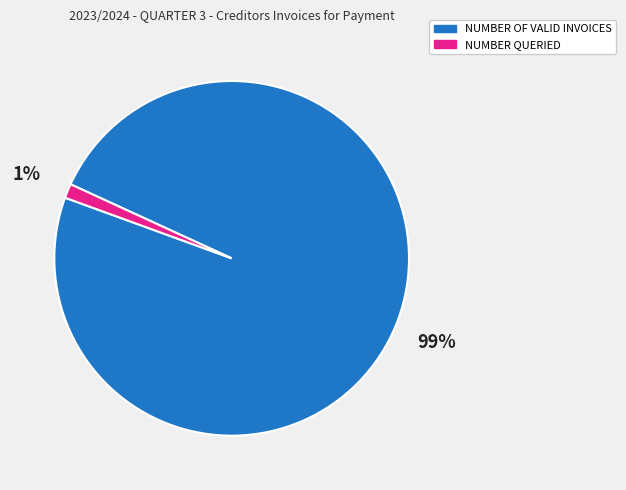

Does NUMBER OF VALID INVOICES account for over 50% of the chart?

Yes